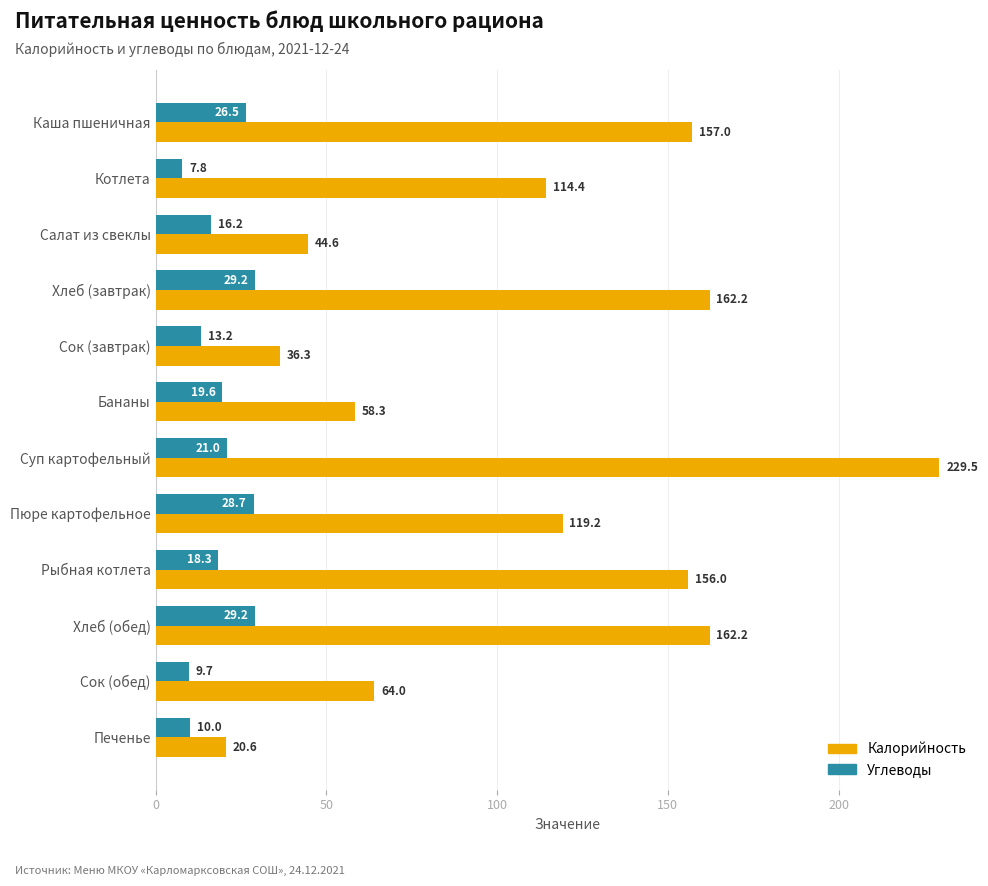

What is the total value across all series at Пюре картофельное?

147.9